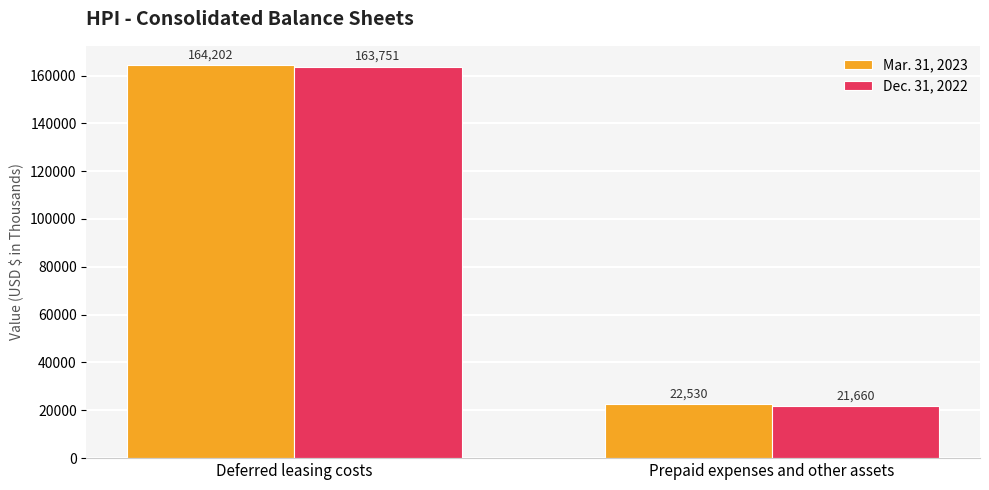

Reading left to right, what are all the values shown in this chart?

Mar. 31, 2023: 164202	22530
Dec. 31, 2022: 163751	21660